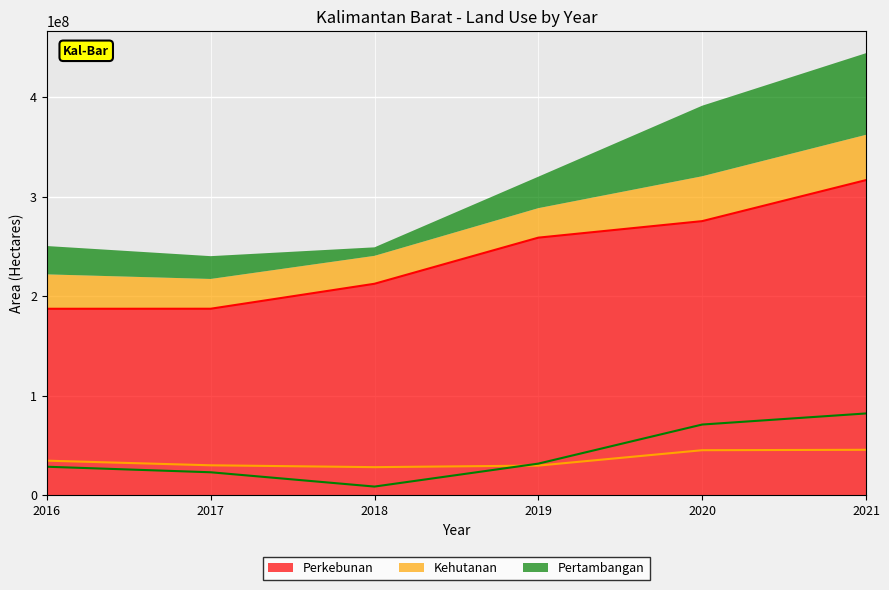

The value of Kehutanan at 2021 is 78436236. True or false?

False